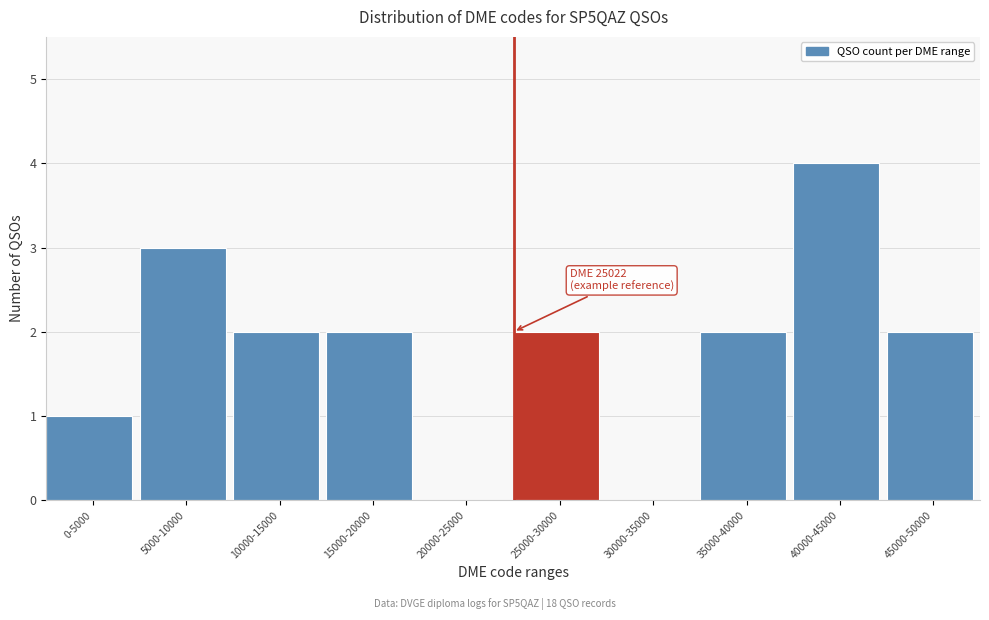

Reading left to right, transcribe all the data shown in this chart.

0-5000=1	5000-10000=3	10000-15000=2	15000-20000=2	20000-25000=0	25000-30000=2	30000-35000=0	35000-40000=2	40000-45000=4	45000-50000=2